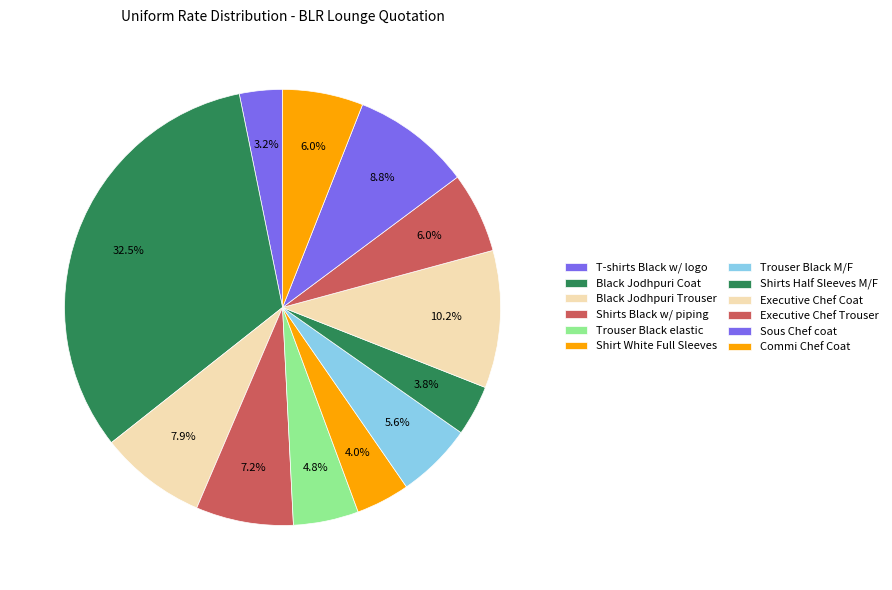

True or false: Shirt White Full Sleeves accounts for 4% of the total.

True